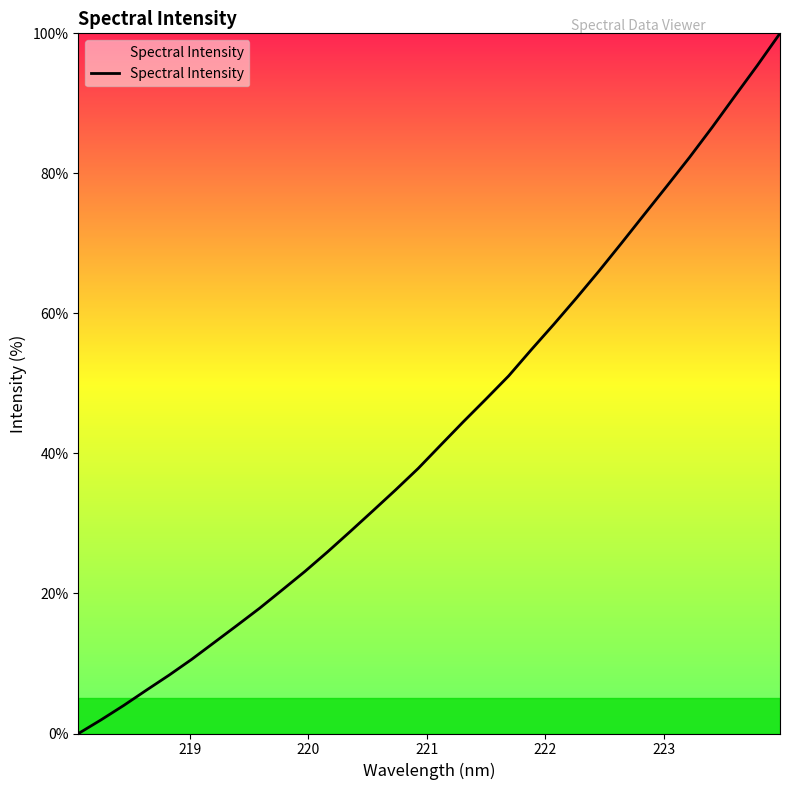

What is the maximum value shown in the chart?

100.0